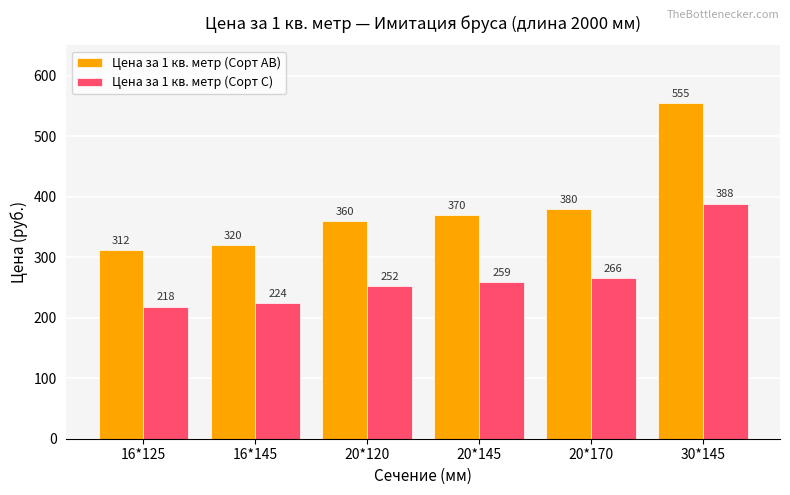

What position from the left is 30*145?

6